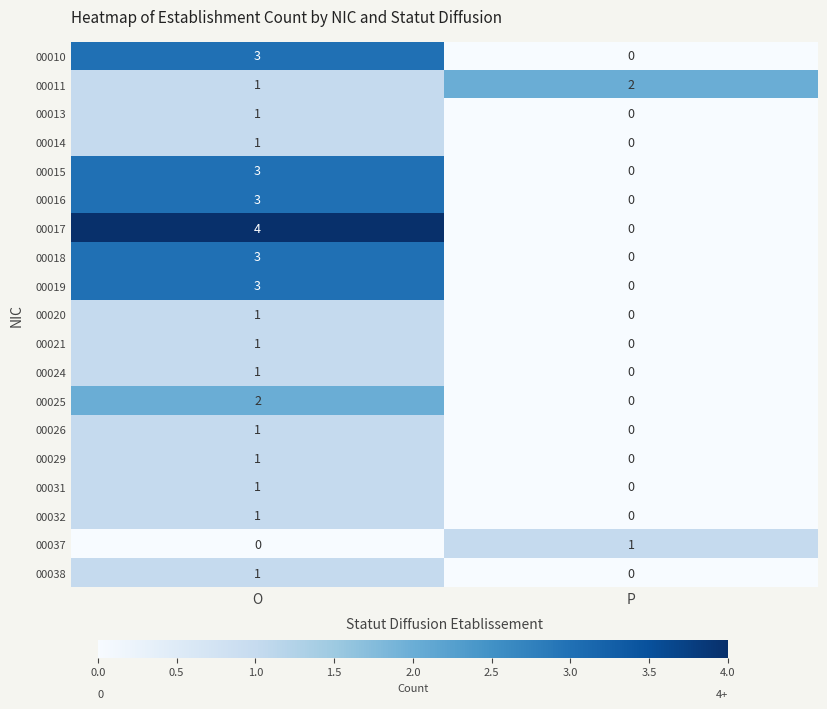

True or false: 00019 has a value of 0 at P.

True